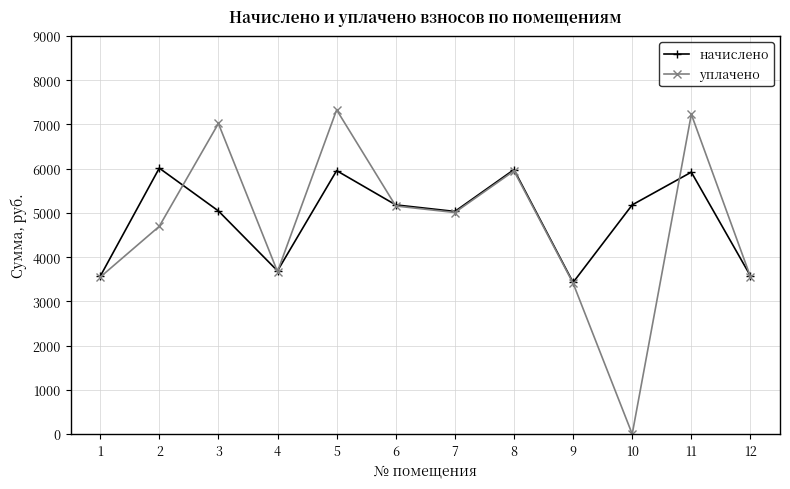

The value of уплачено at 3 is 4773.9. True or false?

False